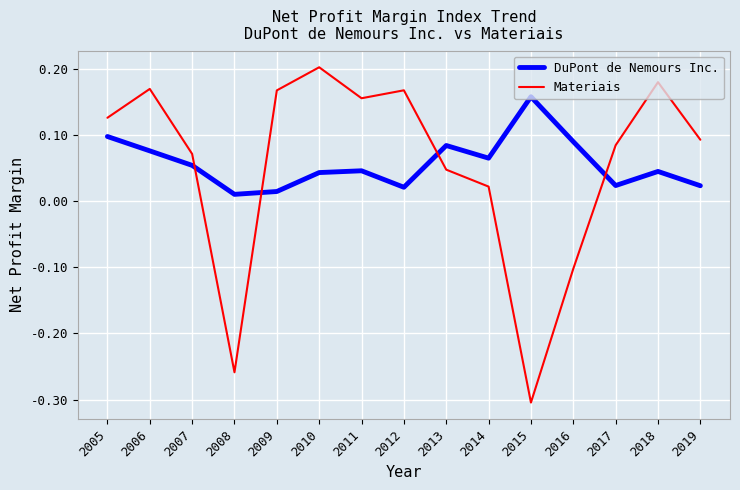

Which category has the highest value across all series?

2010